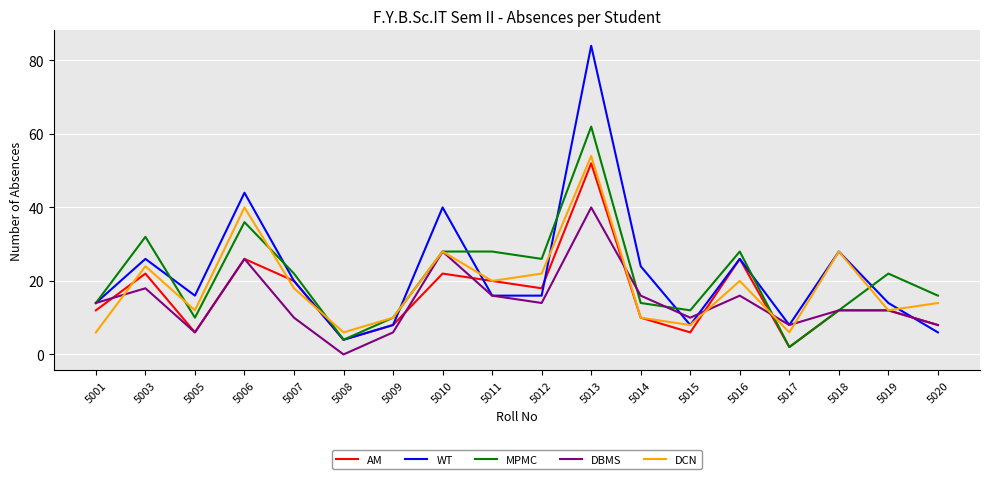

How many categories are shown in the chart?

18